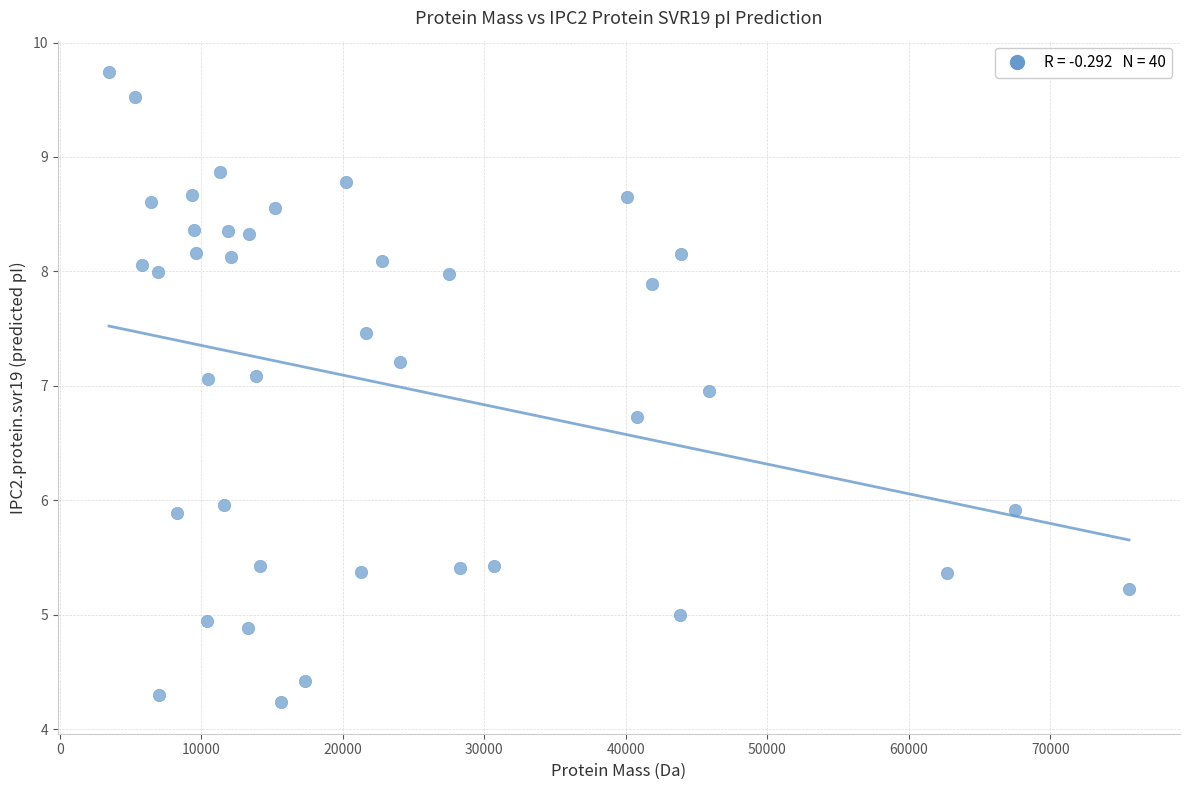

What is the range of X values (max minus min)?

72074.8